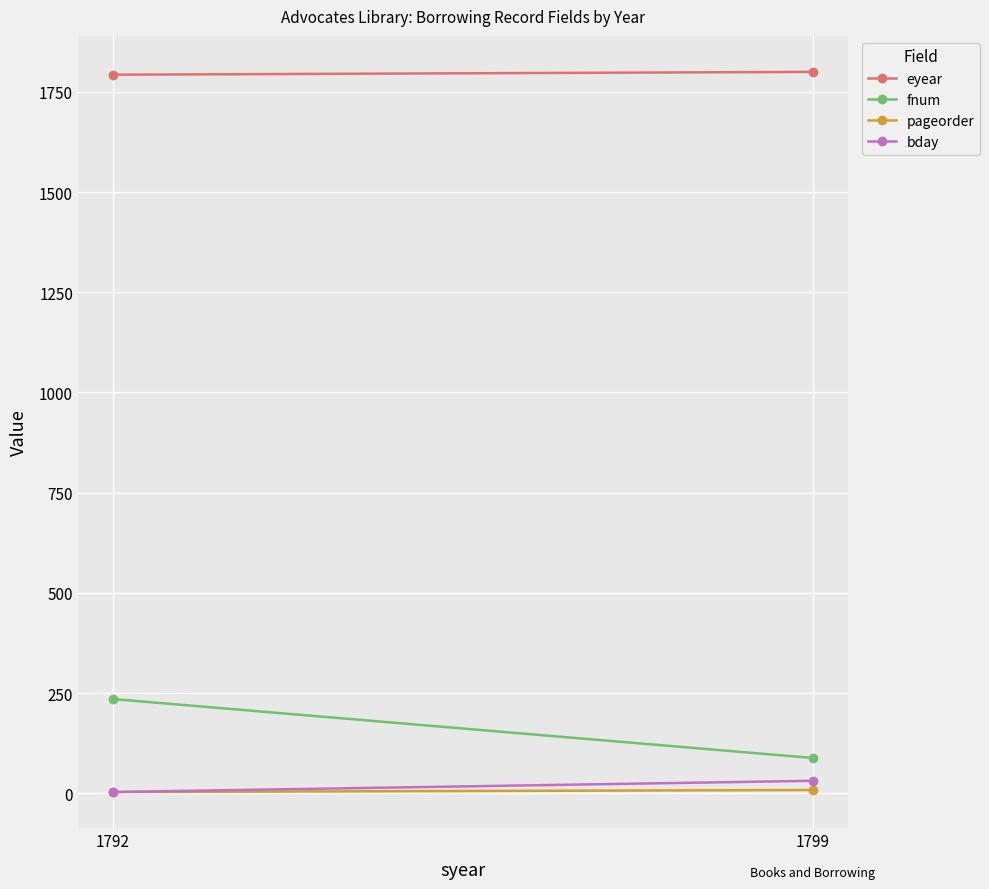

Which series changed the most between 1792 and 1799?

fnum